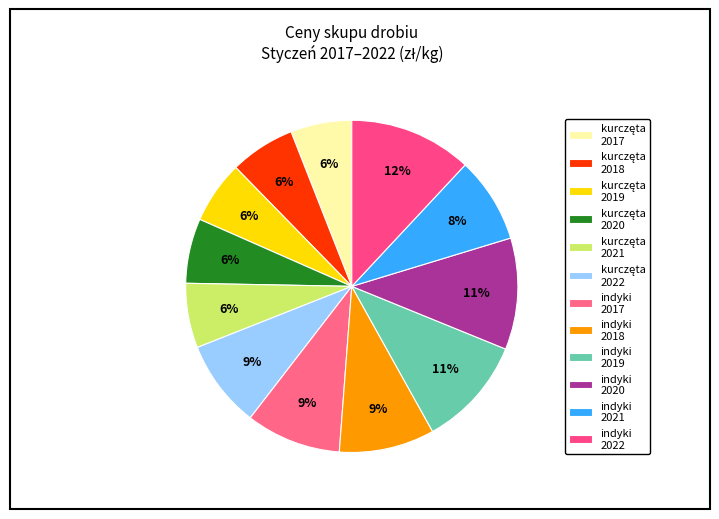

Is kurczęta 2022 the majority of the pie?

No